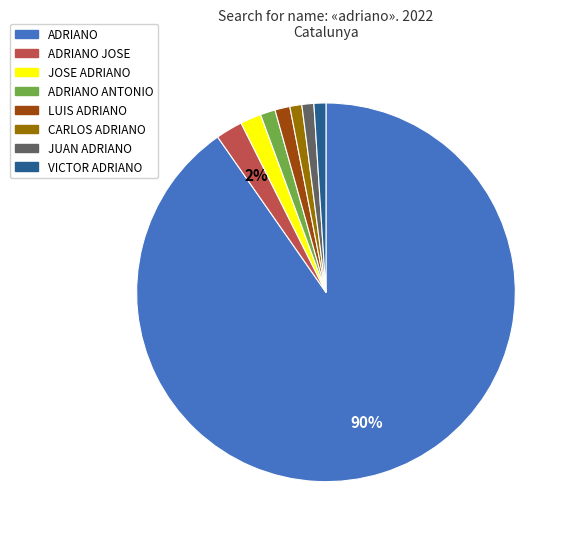

To the nearest percent, what is the average slice percentage?

12%